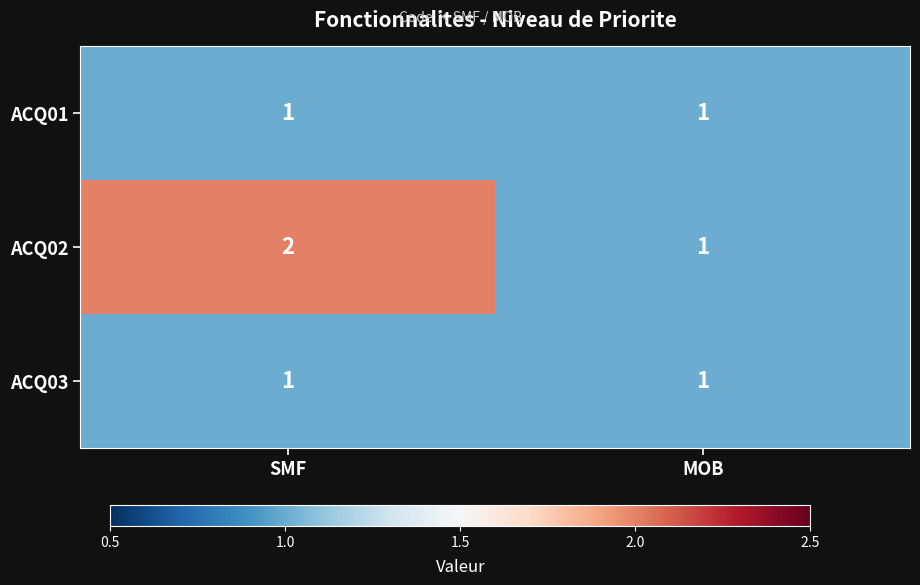

The ACQ03 series shows 0 at SMF. True or false?

False